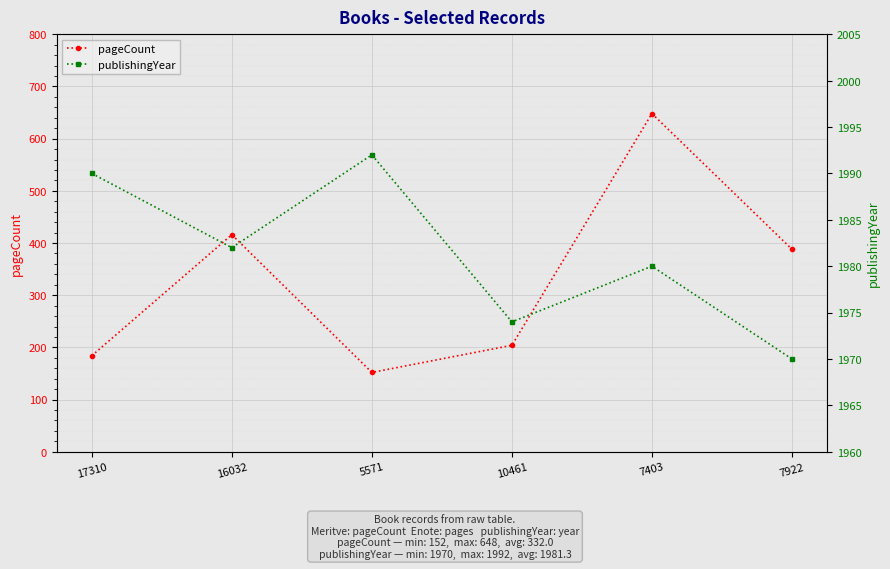

Reading left to right, transcribe all the data shown in this chart.

pageCount: 17310=184	16032=416	5571=152	10461=204	7403=648	7922=388
publishingYear: 17310=1990	16032=1982	5571=1992	10461=1974	7403=1980	7922=1970